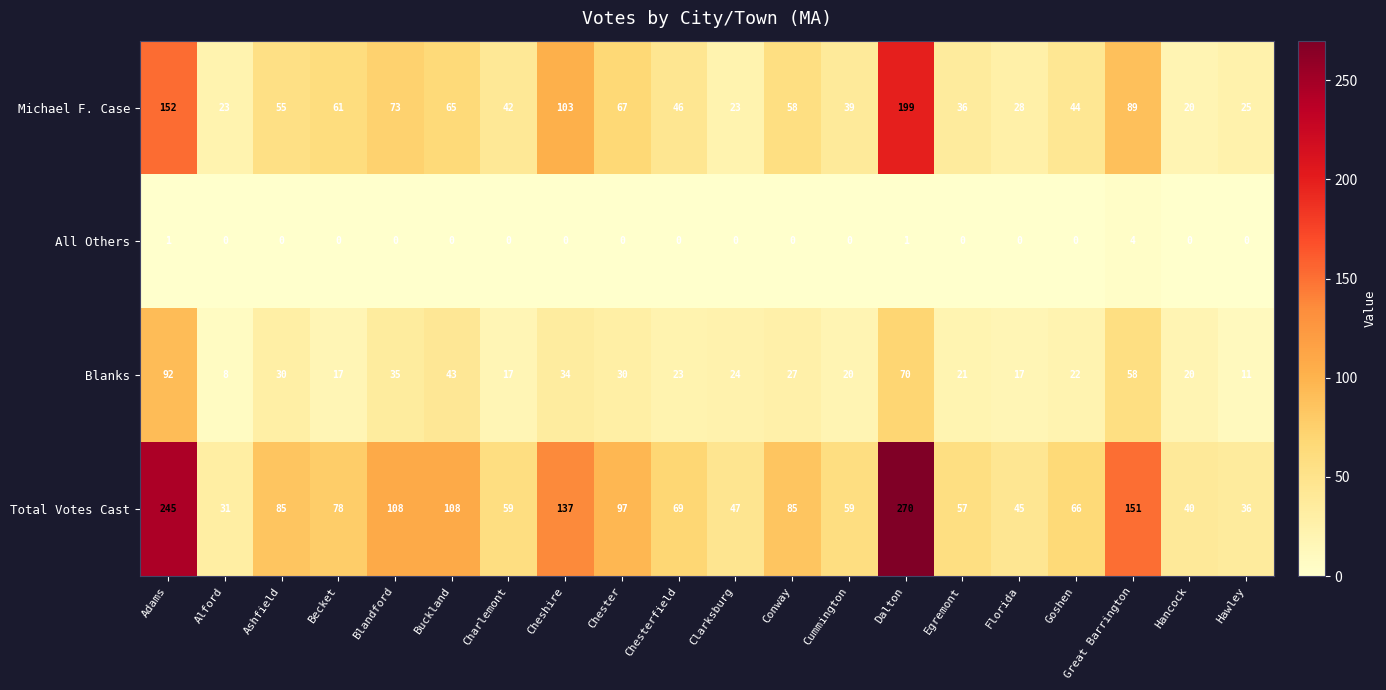

What is the highest value of the Blanks series?

92